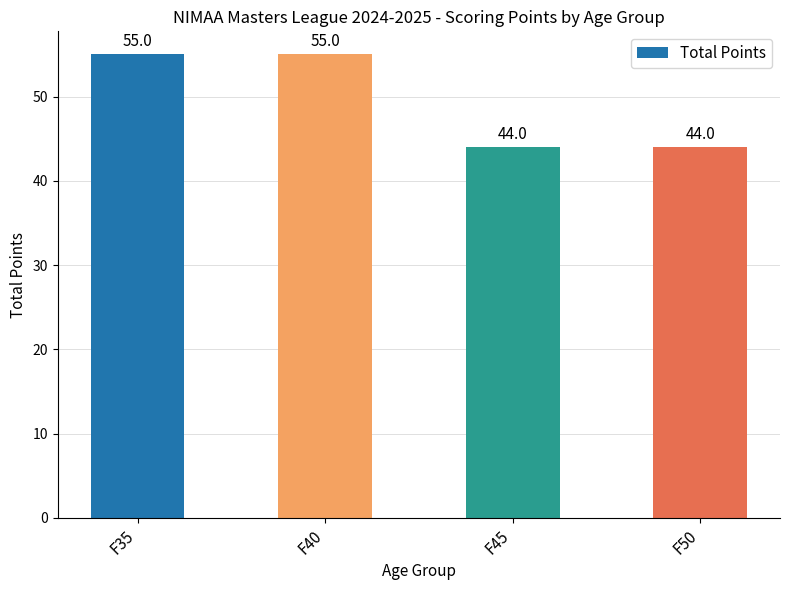

What is the sum of all values?

198